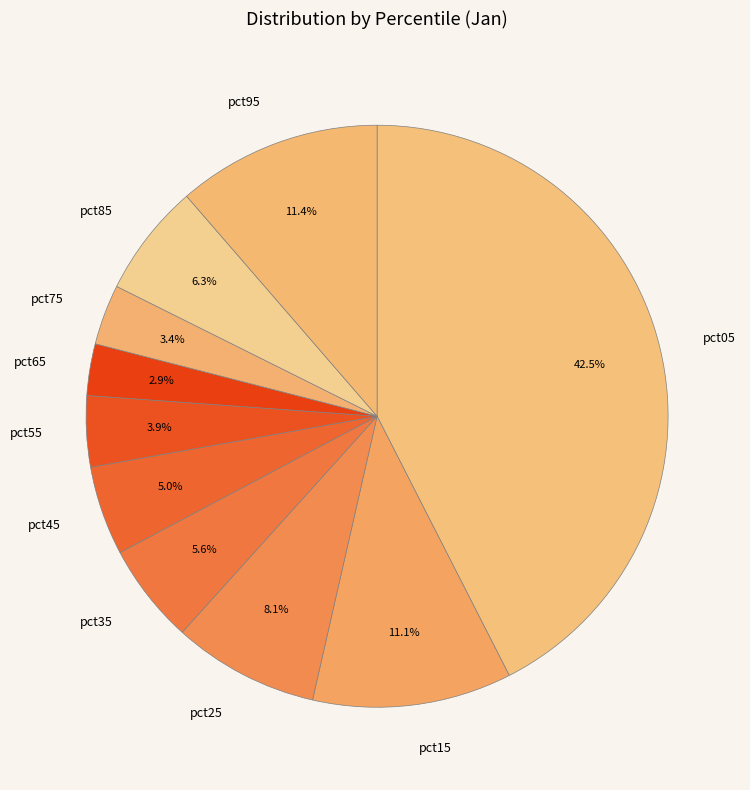

Between pct65 and pct55, which is larger?

pct55